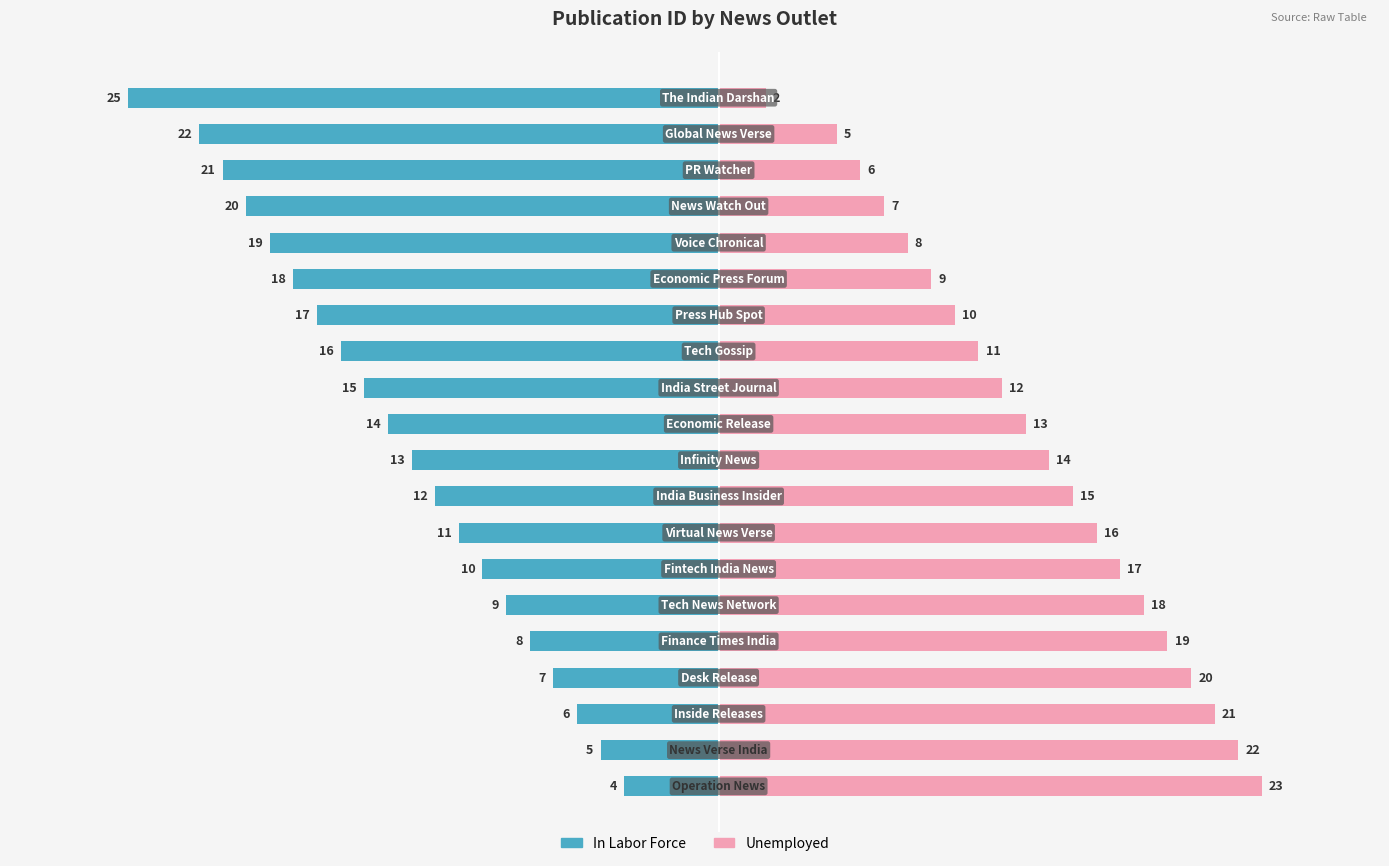

Reading right to left, what are all the values shown in this chart?

In Labor Force: -25	-22	-21	-20	-19	-18	-17	-16	-15	-14	-13	-12	-11	-10	-9	-8	-7	-6	-5	-4
Unemployed: 2	5	6	7	8	9	10	11	12	13	14	15	16	17	18	19	20	21	22	23